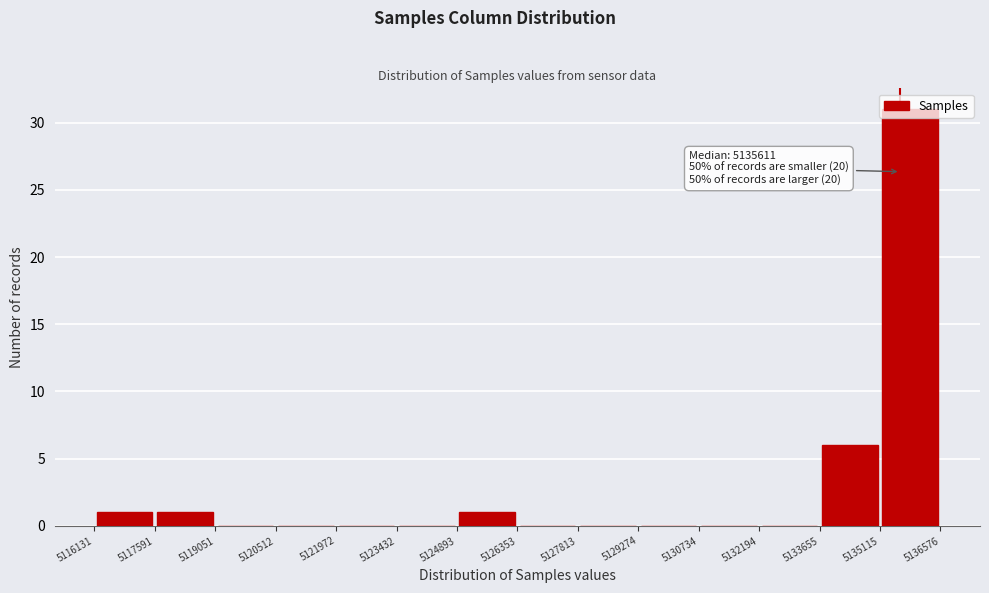

Over which range of the x-axis is the bar tallest?

5135115 to 5136576